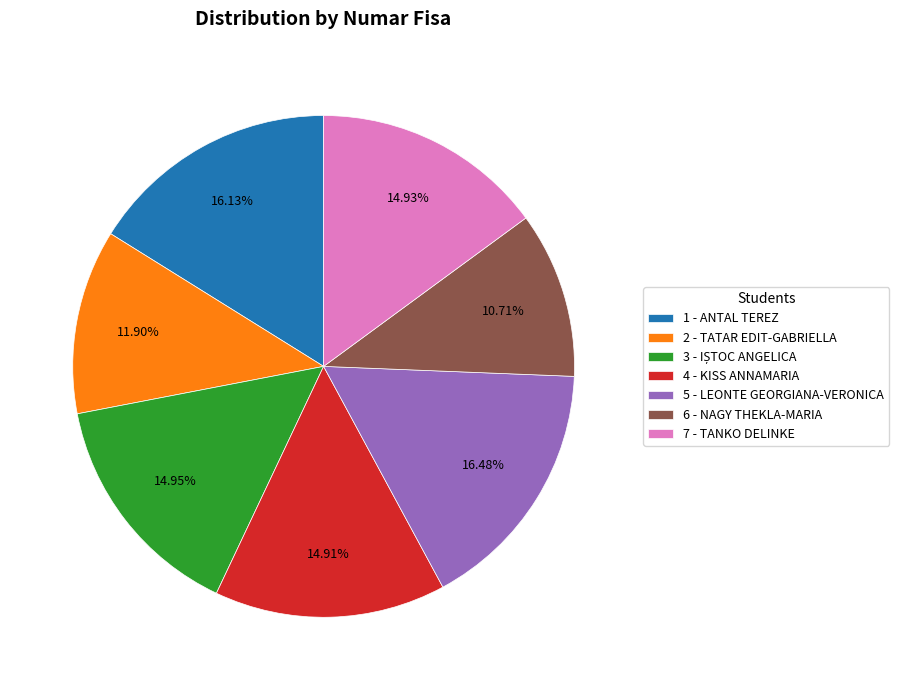

Is 1 - ANTAL TEREZ the majority of the pie?

No